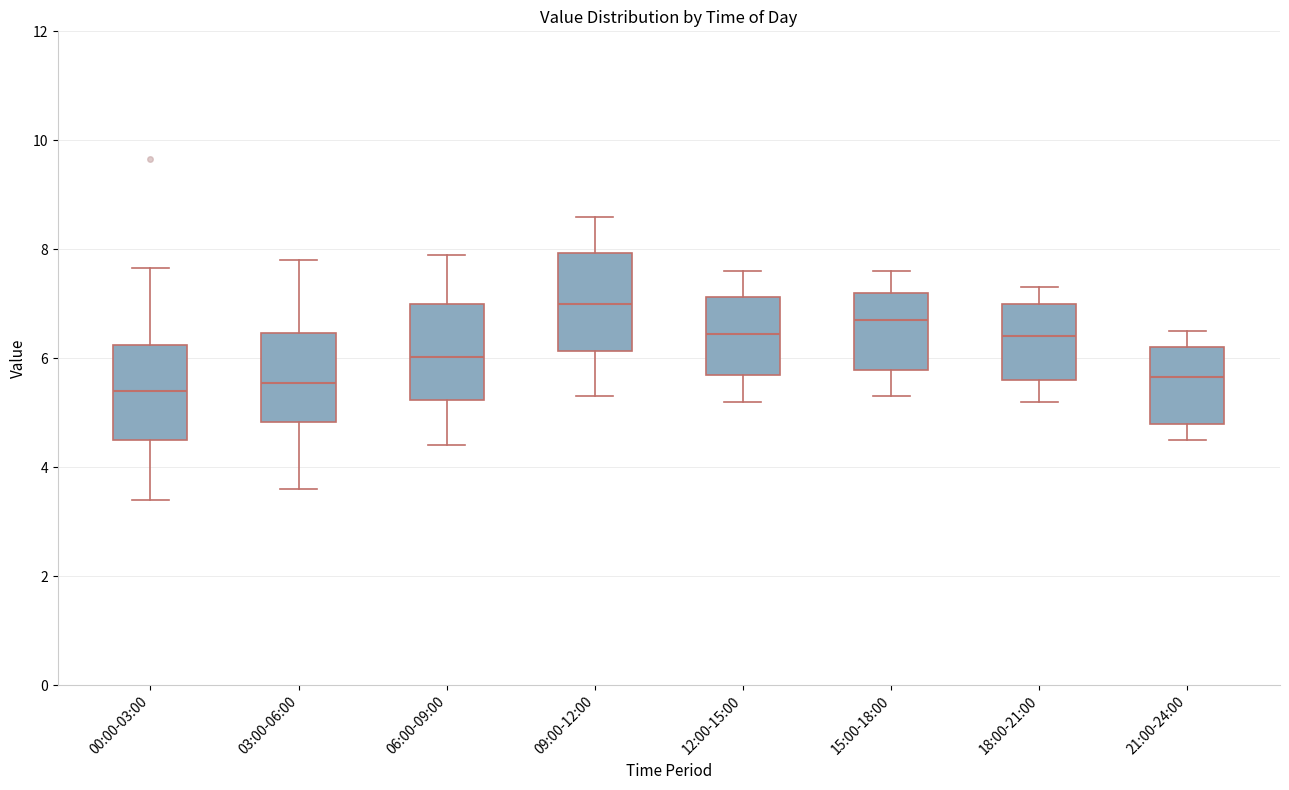

Reading left to right, read every box against the y-axis: the position of its median line, the range the box covers, and the ends of its whiskers. The values are not printed on the chart, so give them approximately, as read against the axis.

00:00-03:00: median 5.4, box 4.4 to 6.2, whiskers 3.4 to 7.6
03:00-06:00: median 5.6, box 4.8 to 6.4, whiskers 3.6 to 7.8
06:00-09:00: median 6.0, box 5.2 to 7.0, whiskers 4.4 to 8.0
09:00-12:00: median 7.0, box 6.2 to 8.0, whiskers 5.4 to 8.6
12:00-15:00: median 6.4, box 5.8 to 7.2, whiskers 5.2 to 7.6
15:00-18:00: median 6.8, box 5.8 to 7.2, whiskers 5.4 to 7.6
18:00-21:00: median 6.4, box 5.6 to 7.0, whiskers 5.2 to 7.4
21:00-24:00: median 5.6, box 4.8 to 6.2, whiskers 4.6 to 6.6